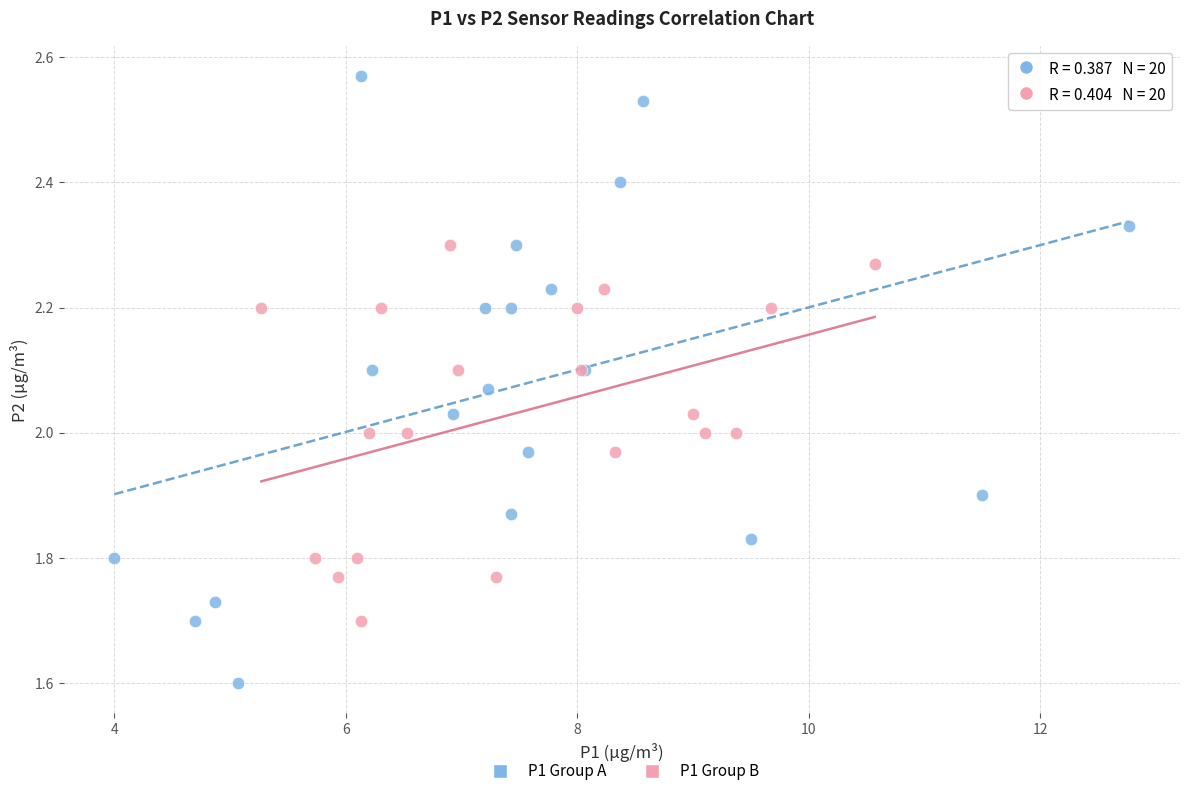

What are all the series names shown in the legend?

P1 Group A, P1 Group B